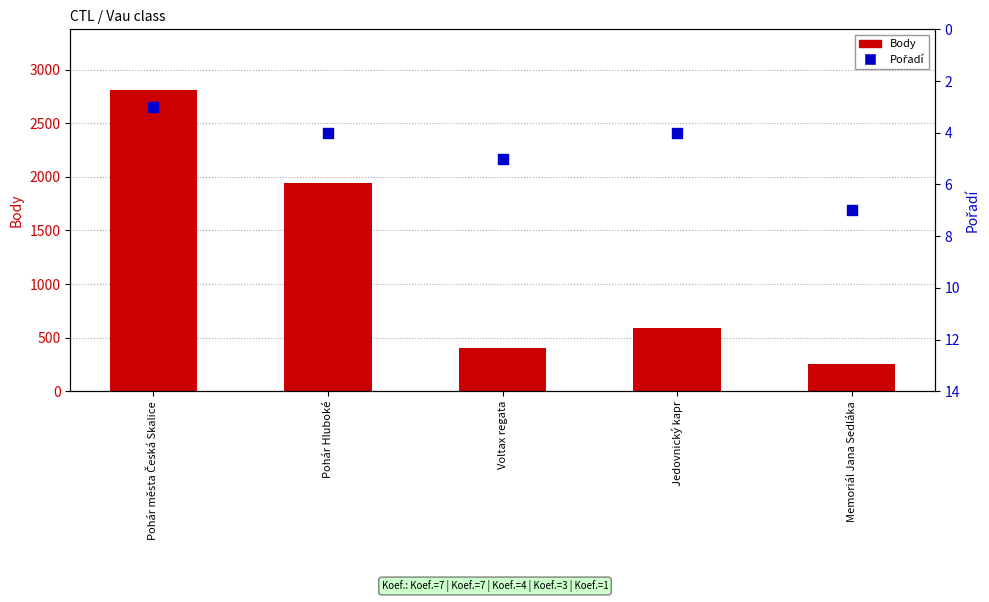

What are all the series names shown in the legend?

Body, Pořadí